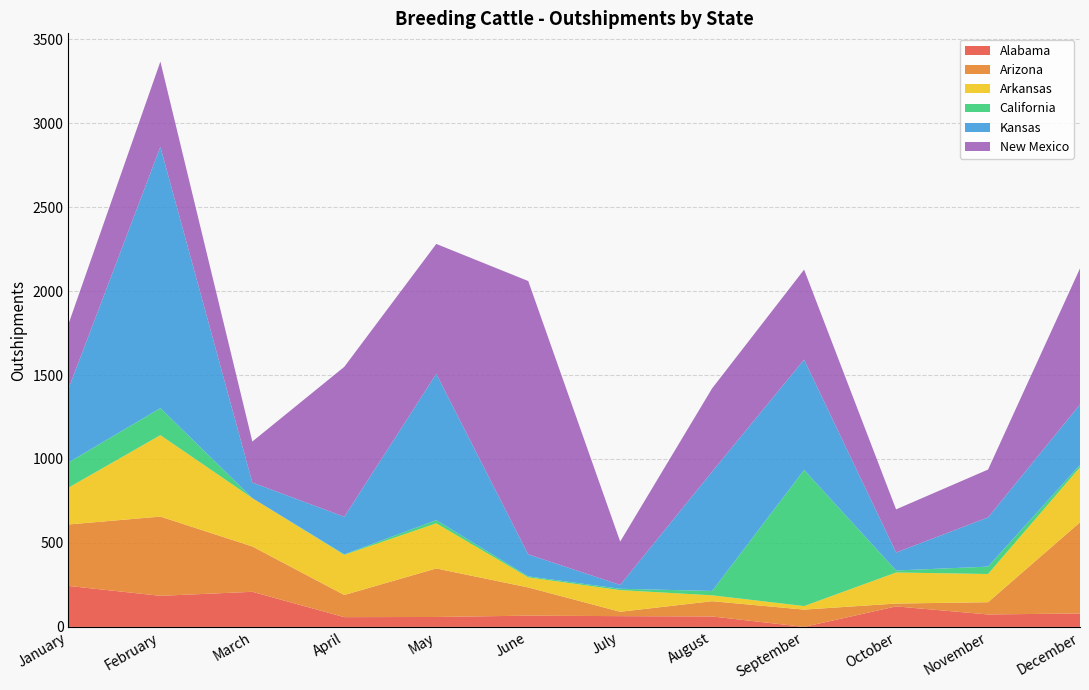

Reading right to left, transcribe all the data shown in this chart.

Alabama: December=80	November=74	October=122	September=0	August=62	July=64	June=67	May=59	April=58	March=209	February=185	January=244
Arizona: December=543	November=73	October=17	September=103	August=91	July=26	June=168	May=289	April=132	March=270	February=472	January=366
Arkansas: December=328	November=168	October=185	September=21	August=35	July=129	June=60	May=269	April=239	March=288	February=485	January=219
California: December=14	November=44	October=12	September=811	August=26	July=8	June=6	May=19	April=3	March=0	February=161	January=150
Kansas: December=360	November=293	October=107	September=657	August=711	July=23	June=131	May=871	April=224	March=93	February=1556	January=439
New Mexico: December=810	November=285	October=257	September=536	August=496	July=258	June=1628	May=774	April=893	March=244	February=508	January=385